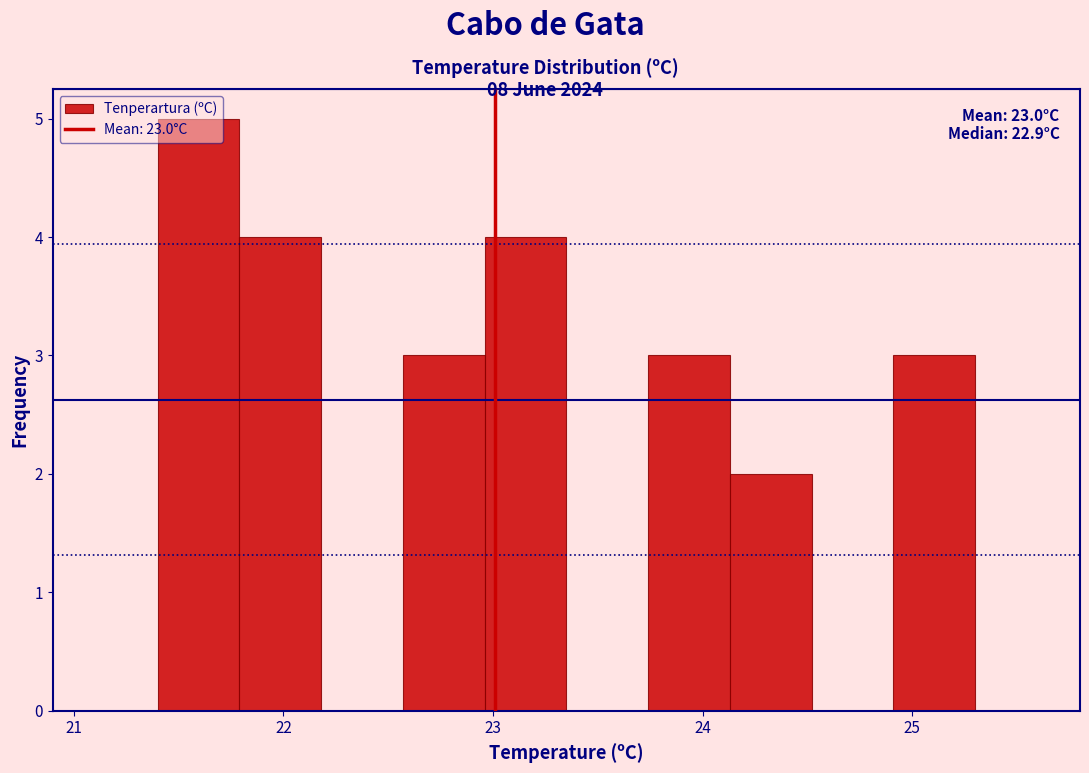

Read against the x-axis, roughly where is the centre of the tallest bar?

21.6